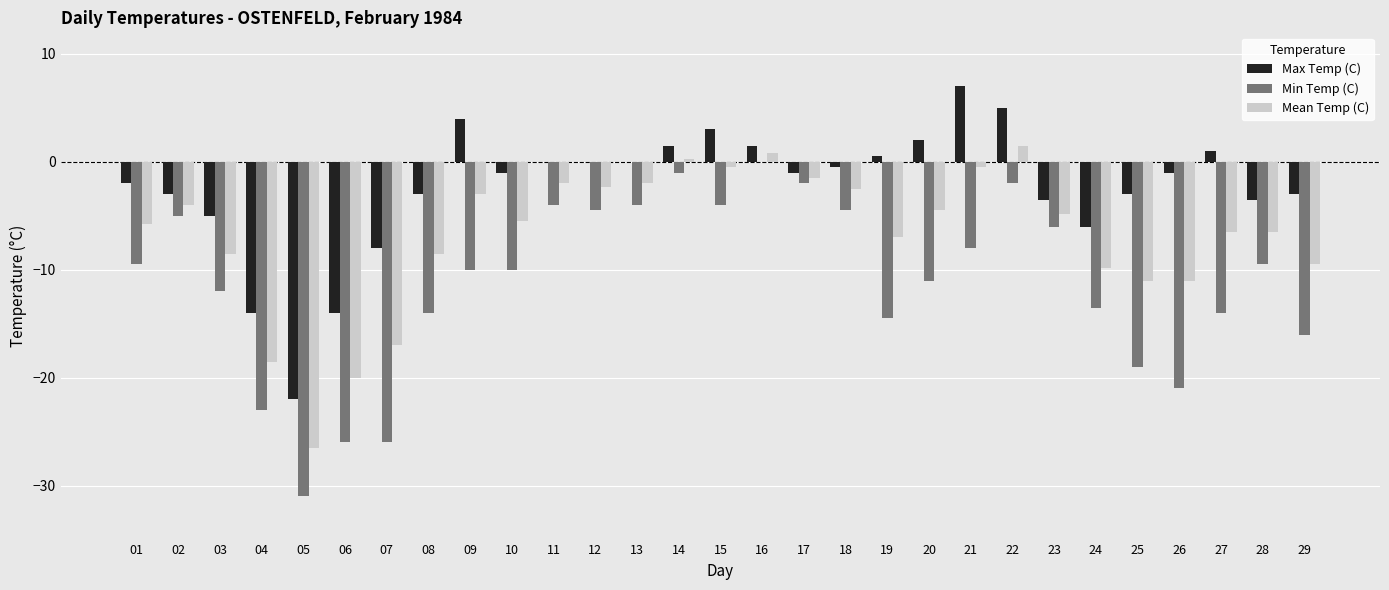

Which category has the highest value in the Min Temp (C) series?

16